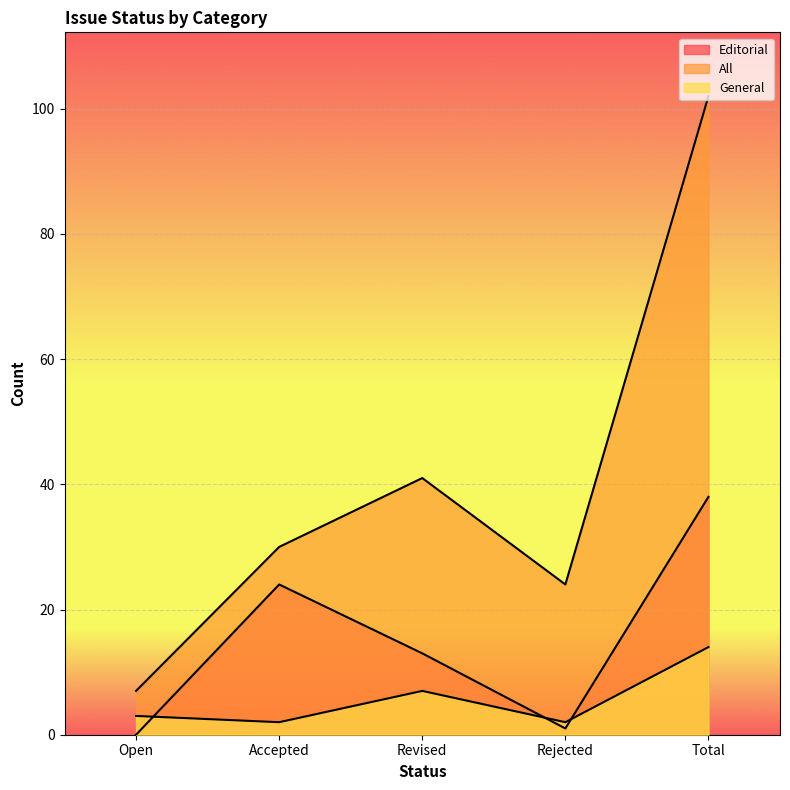

What is the value of the All point at the 1st from the left?

7